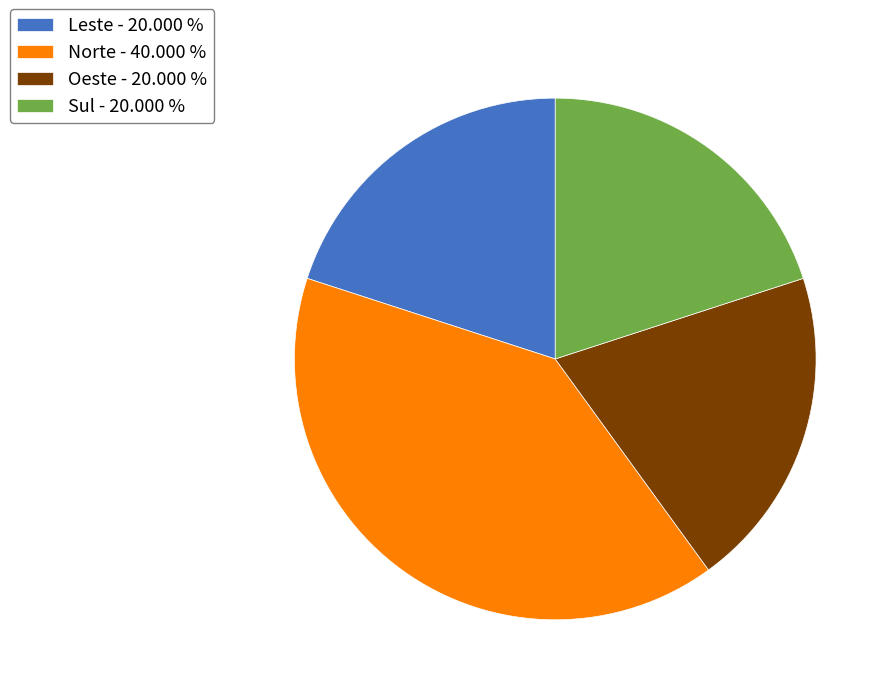

Approximately how many times larger is the value at Norte - 40.000 % compared to Sul - 20.000 %?

2.0